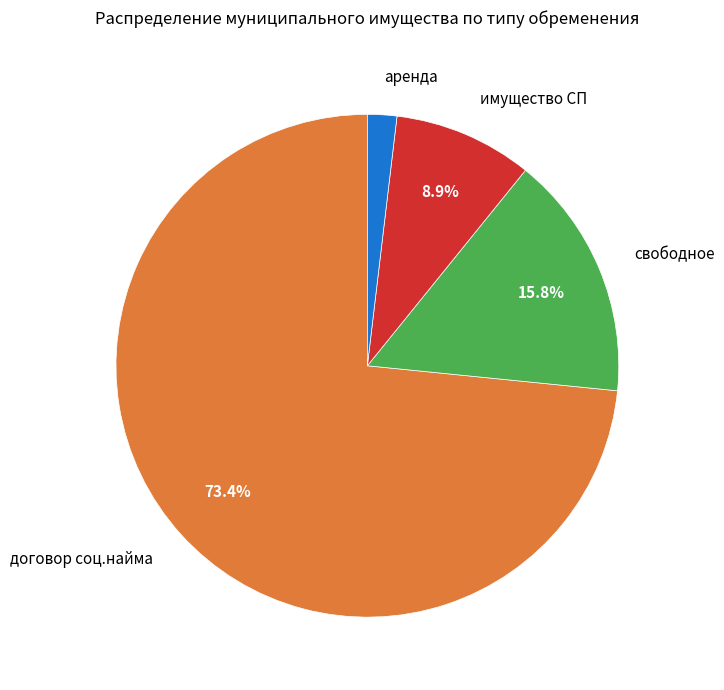

Which slice is the smallest?

аренда